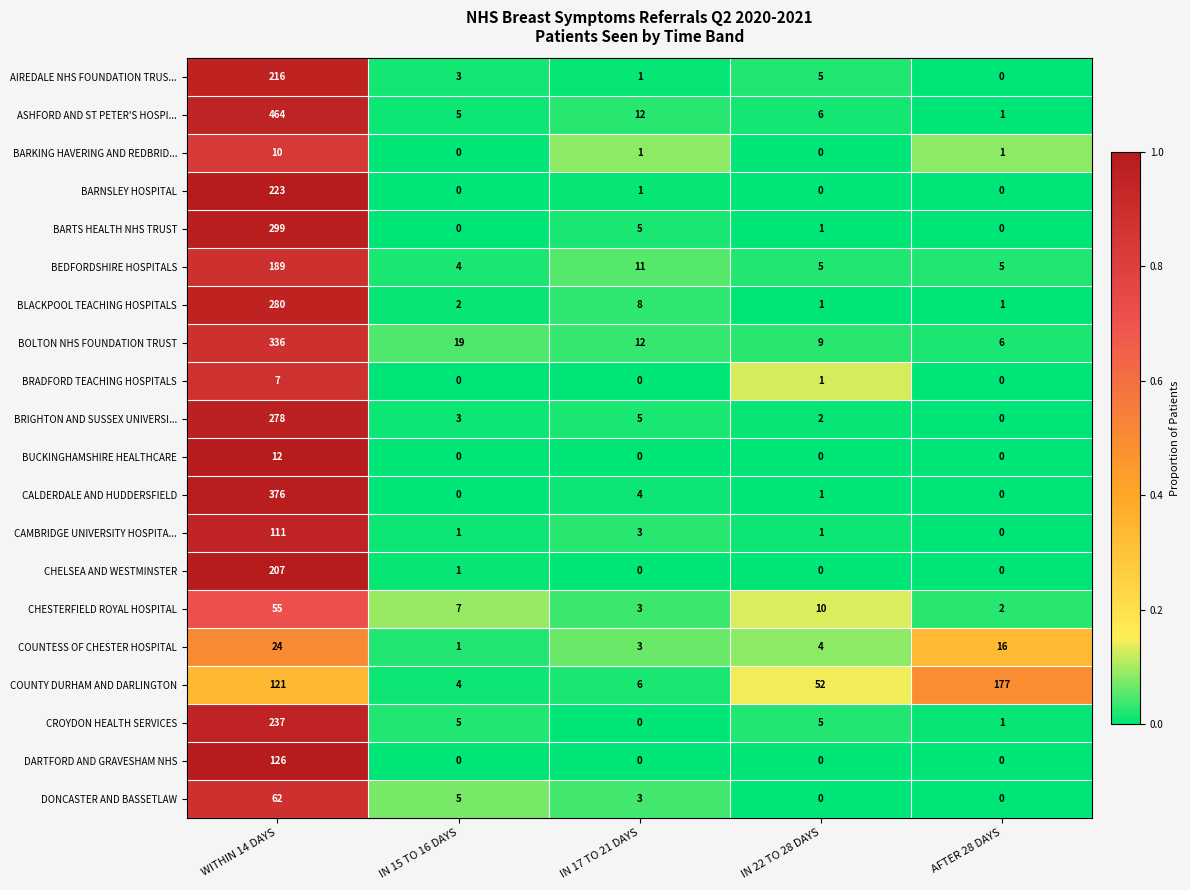

What is the maximum value for CALDERDALE AND HUDDERSFIELD?

376